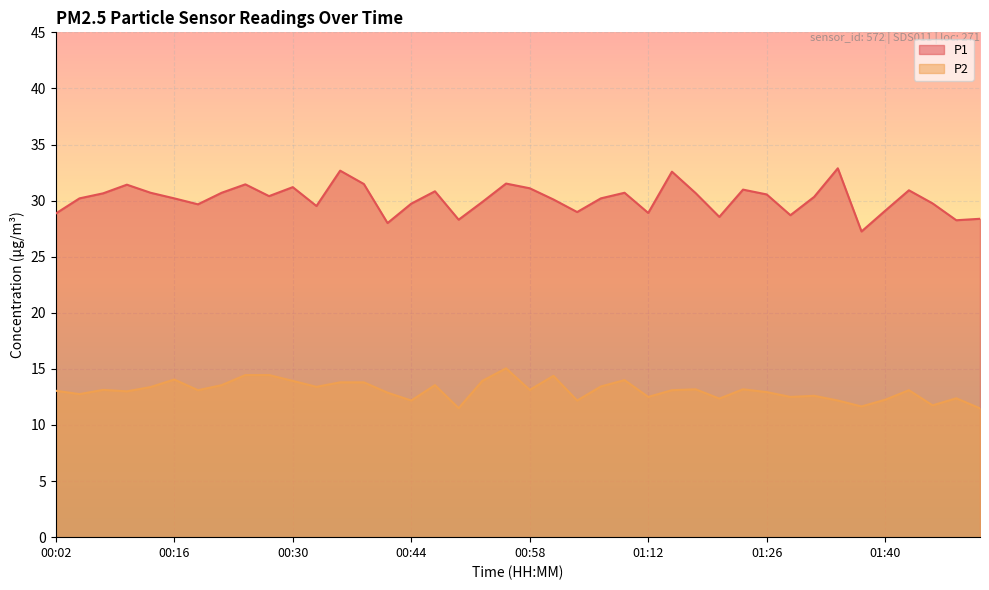

At which label does P1 reach its minimum?

01:37